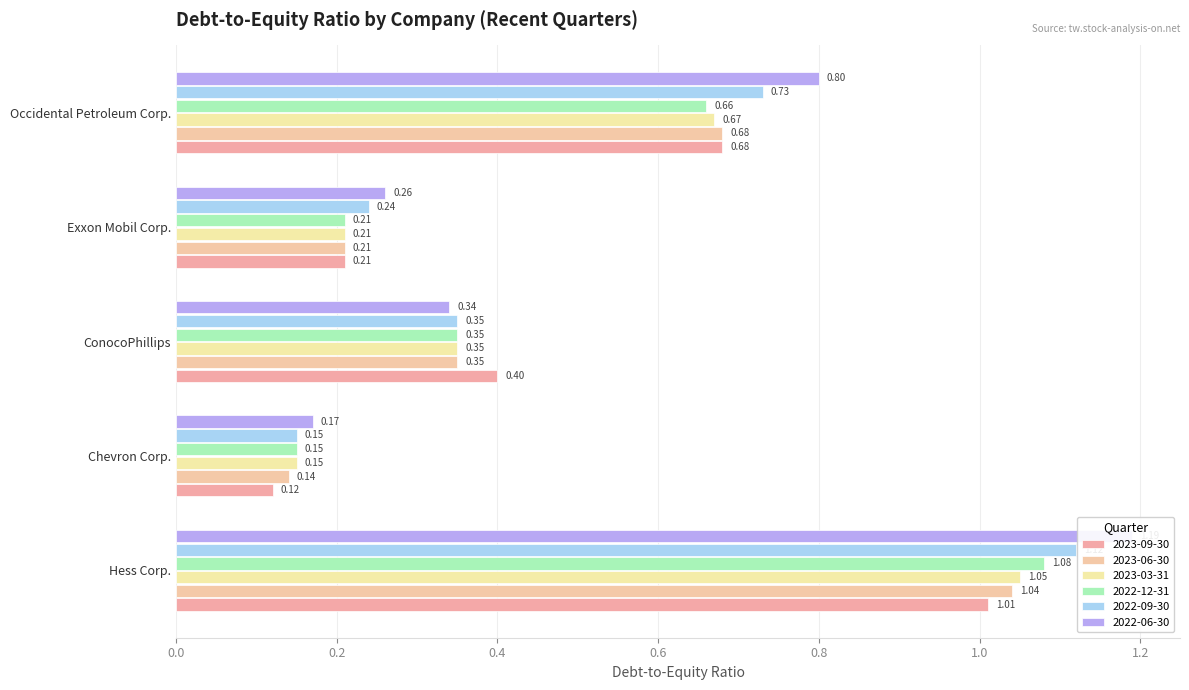

True or false: 2022-09-30 has a value of 0.3 at ConocoPhillips.

True